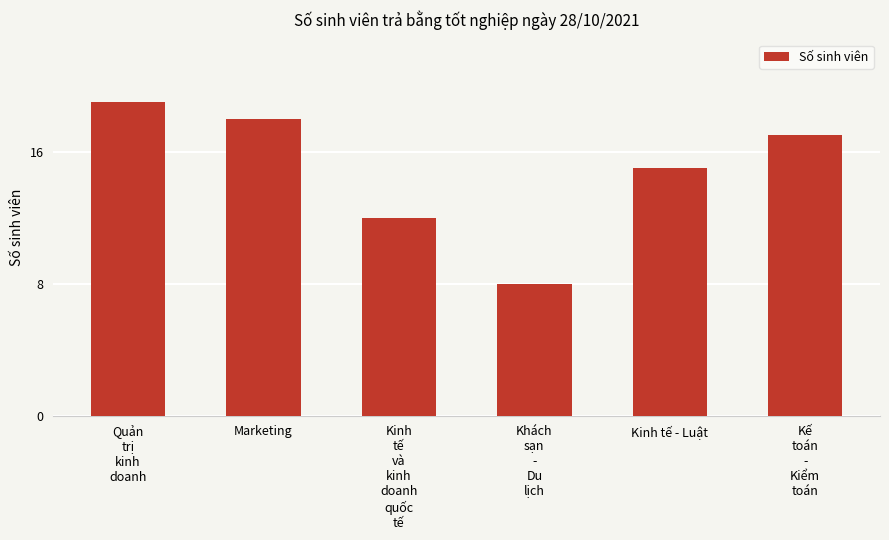

Rank the categories by value from lowest to highest.

Khách
sạn
-
Du
lịch, Kinh
tế
và
kinh
doanh
quốc
tế, Kinh tế - Luật, Kế
toán
-
Kiểm
toán, Marketing, Quản
trị
kinh
doanh